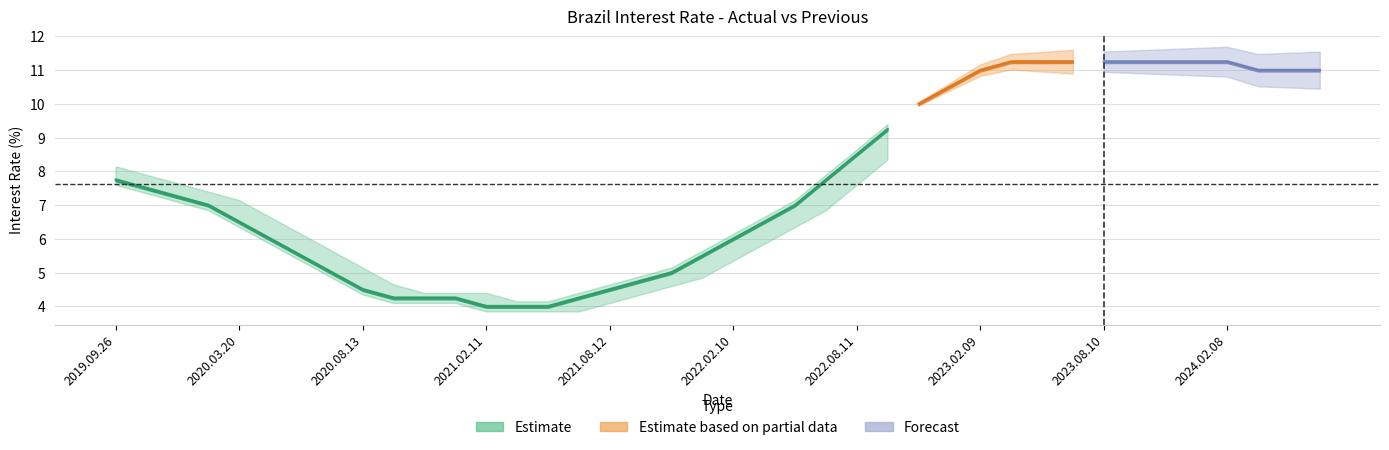

Which label corresponds to the largest value in the chart?

2024.02.08